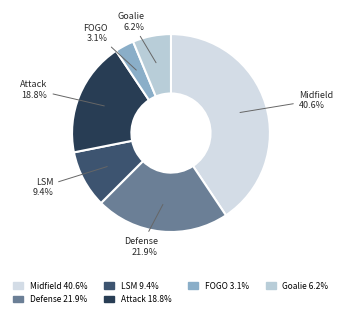

How many slices are in this pie chart?

6